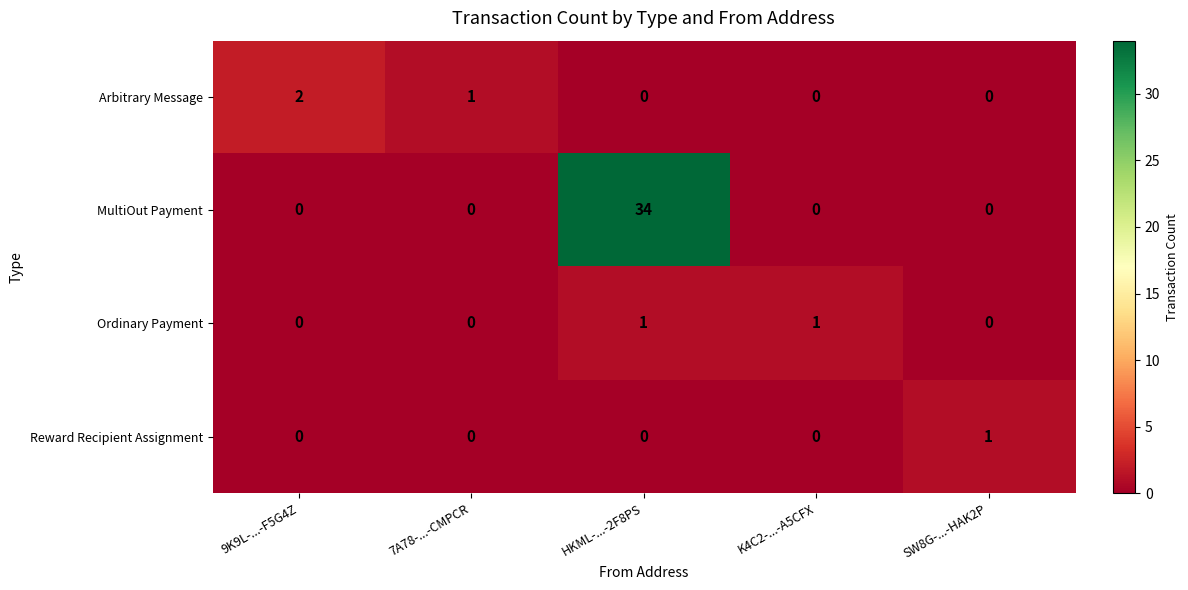

Which series has the largest total across all categories?

MultiOut Payment